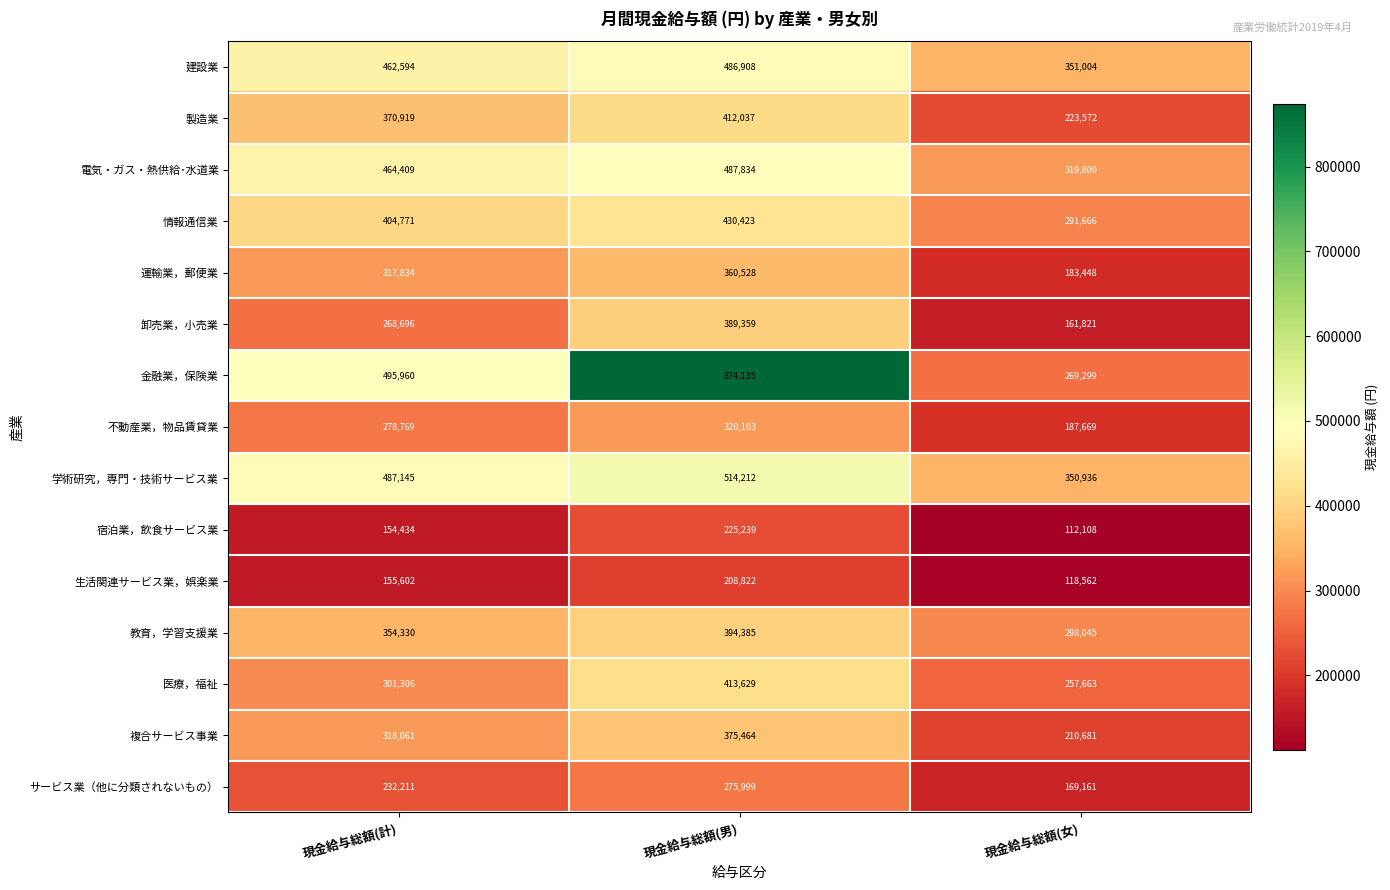

At which category is the sum across all series the highest?

現金給与総額(男)